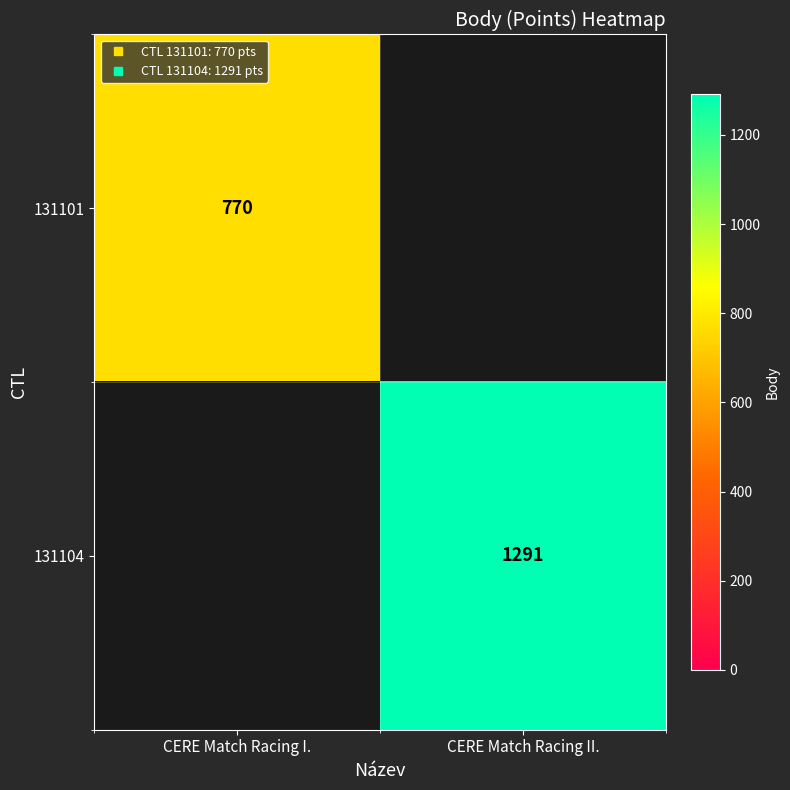

Is the value of 131101 at CERE Match Racing I. greater than the value of 131104 at CERE Match Racing II.?

No